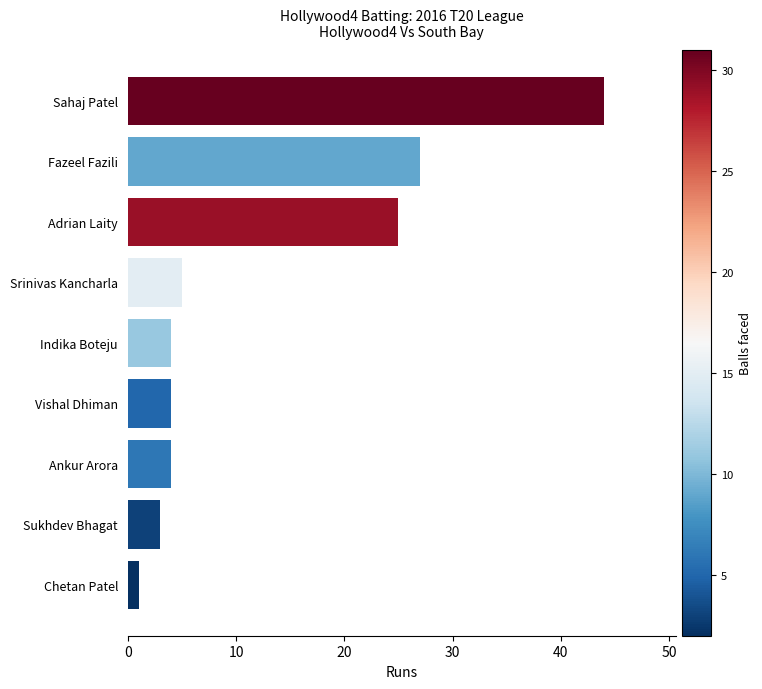

Where is the data nearest to the value 22?

Adrian Laity